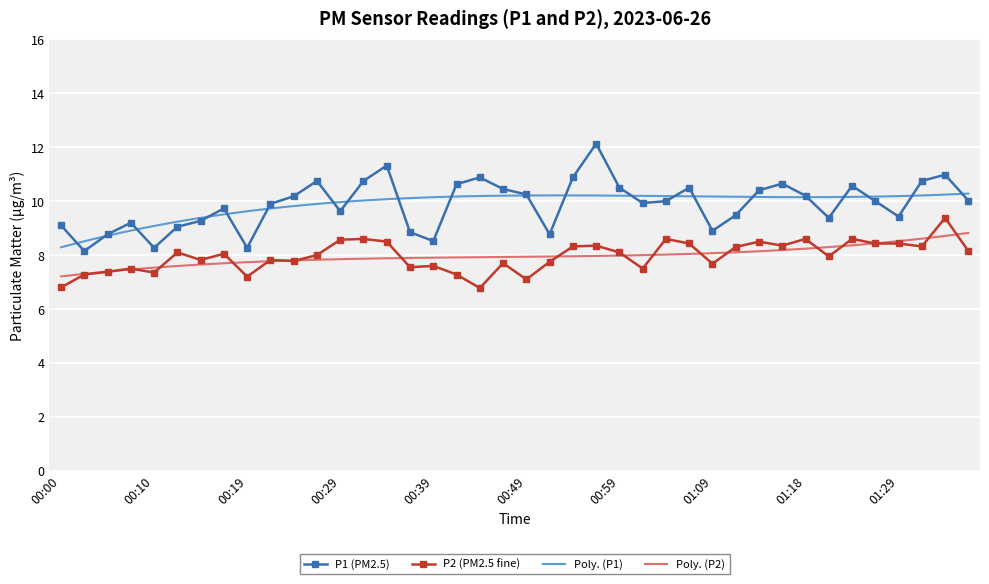

What is the label of the 32nd point from the left?

01:16